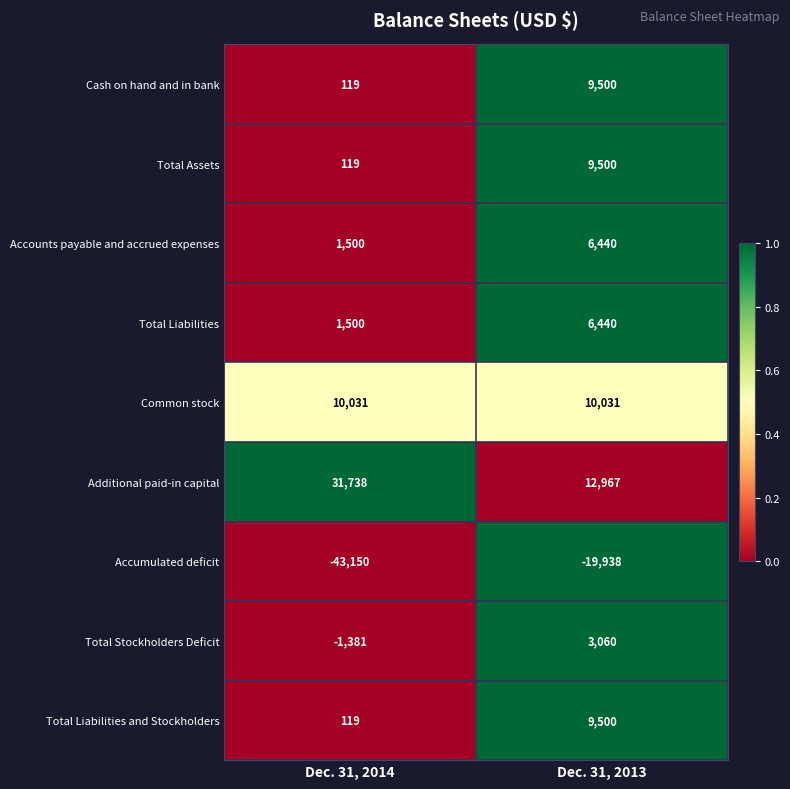

List the labels in order of Total Liabilities value, largest first.

Dec. 31, 2013, Dec. 31, 2014